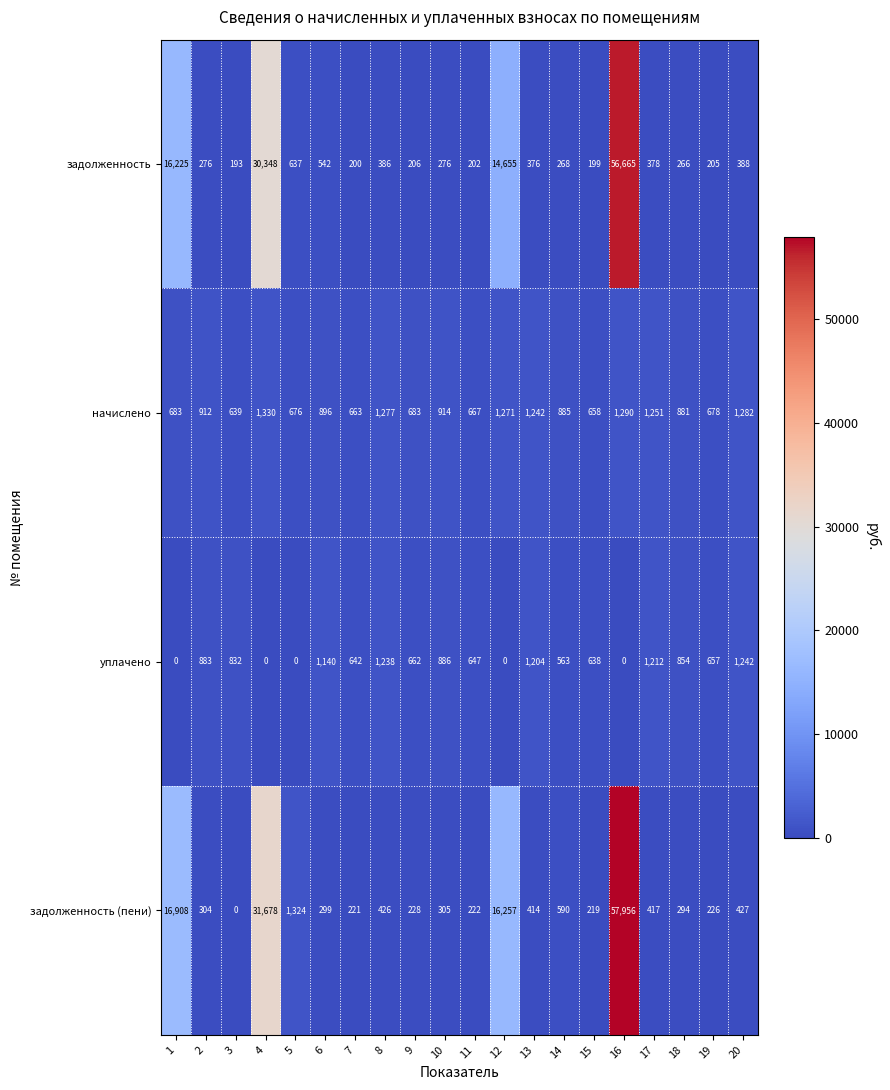

The начислено series shows 663 at 7. True or false?

True